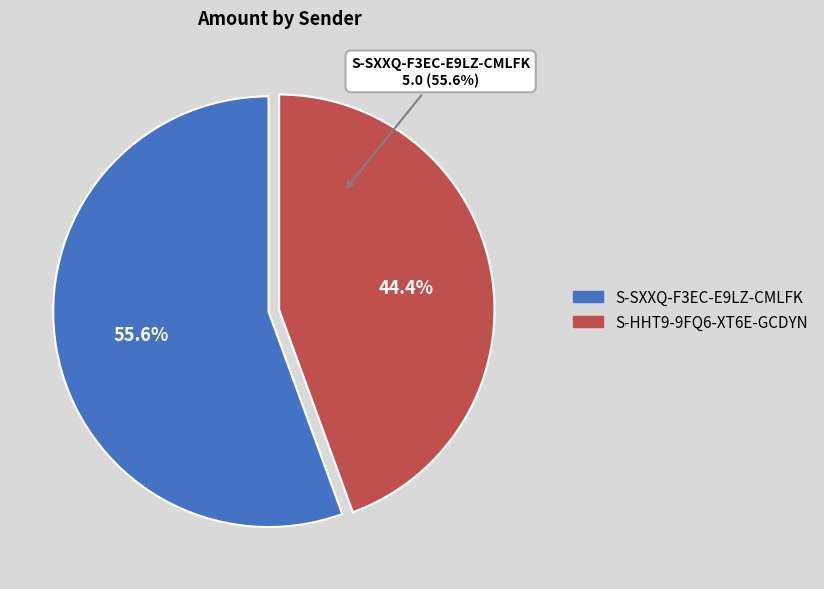

Is it true that S-HHT9-9FQ6-XT6E-GCDYN is 36% of the pie?

False